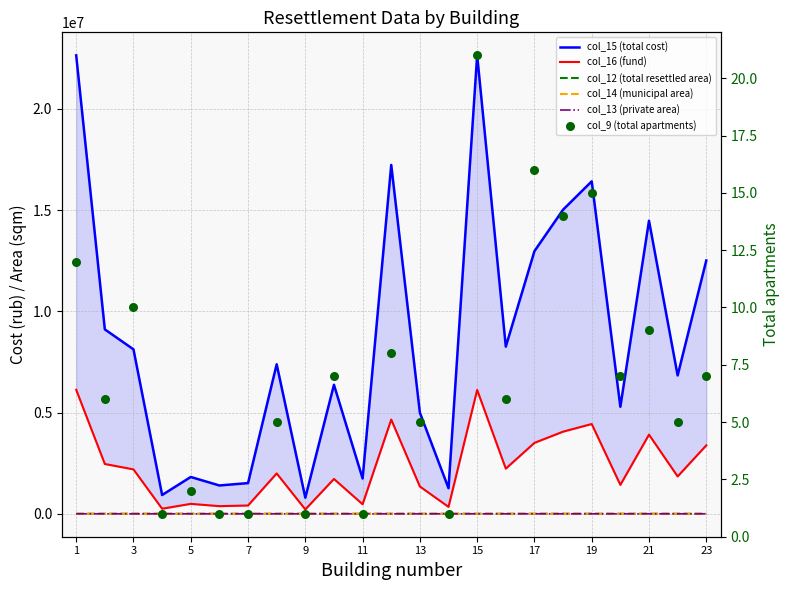

Which series has the largest total across all categories?

col_15 (total cost)